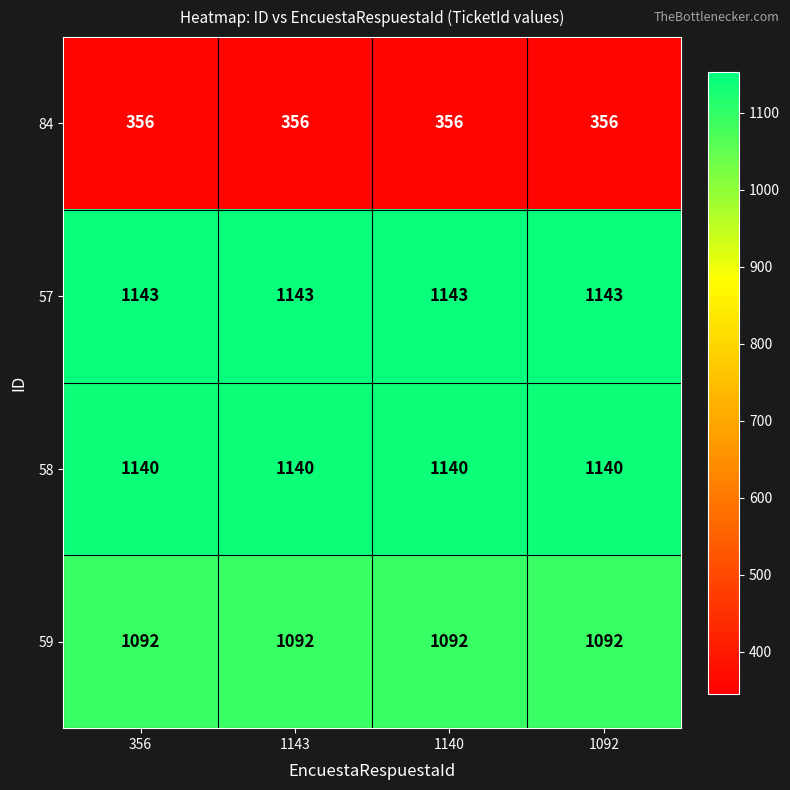

What is the sum of the 57 values at 1143 and 1140?

2286